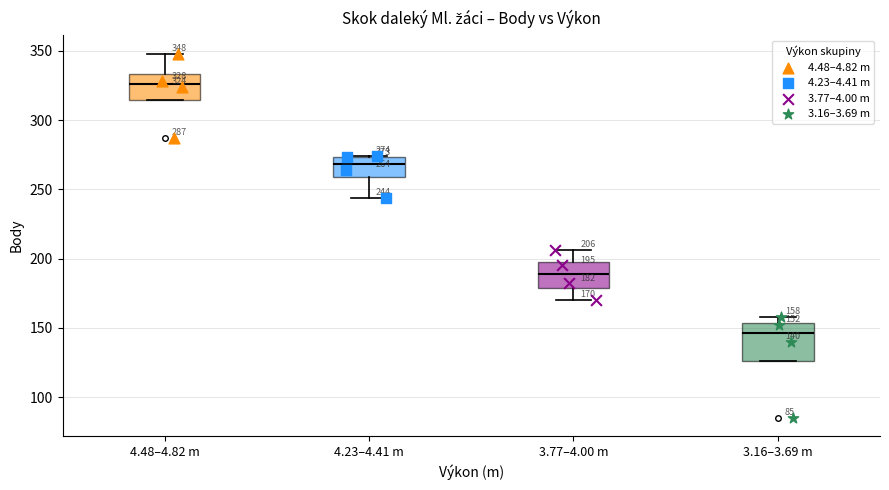

Which box has the highest median line?

4.48–4.82 m